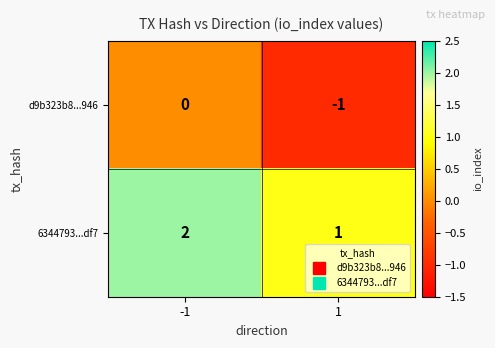

Rank the series by their maximum value, from lowest to highest.

d9b323b8...946, 6344793...df7